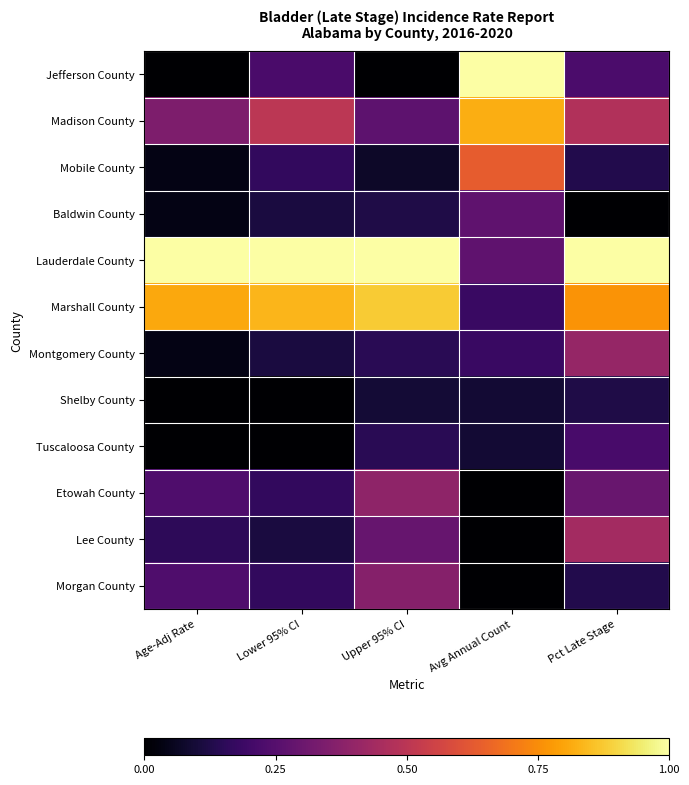

Rank the series by their maximum value, from highest to lowest.

Jefferson County, Lauderdale County, Marshall County, Madison County, Mobile County, Lee County, Montgomery County, Etowah County, Morgan County, Baldwin County, Tuscaloosa County, Shelby County